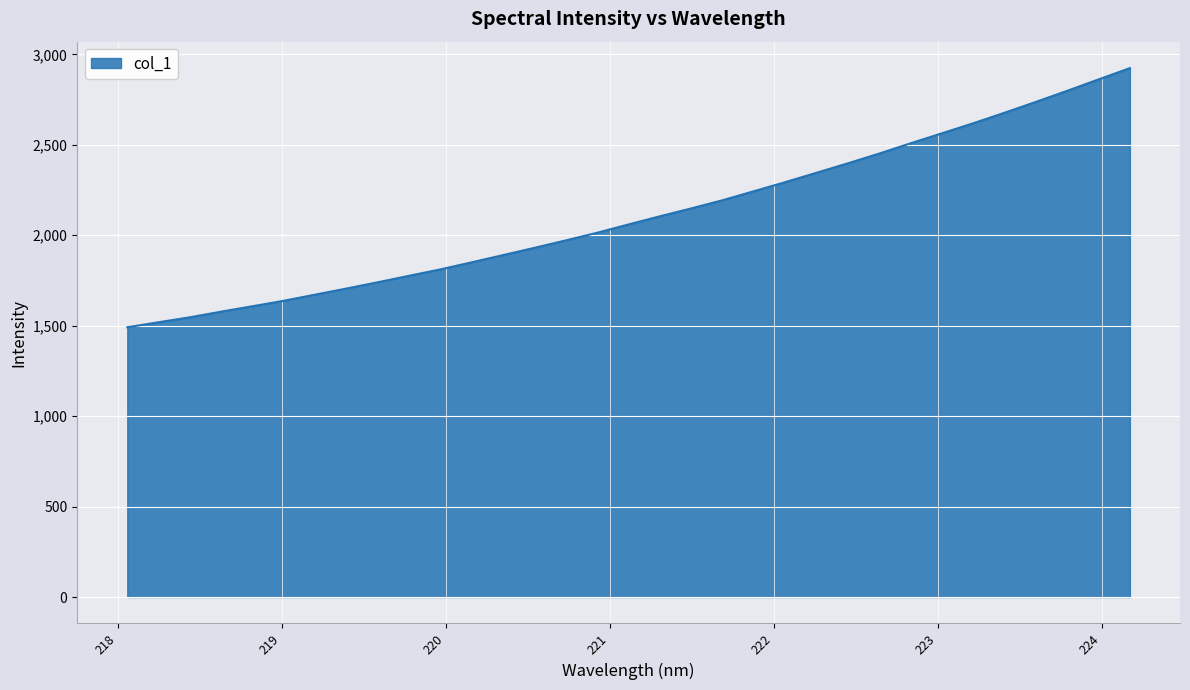

How many values exceed 2060?

17